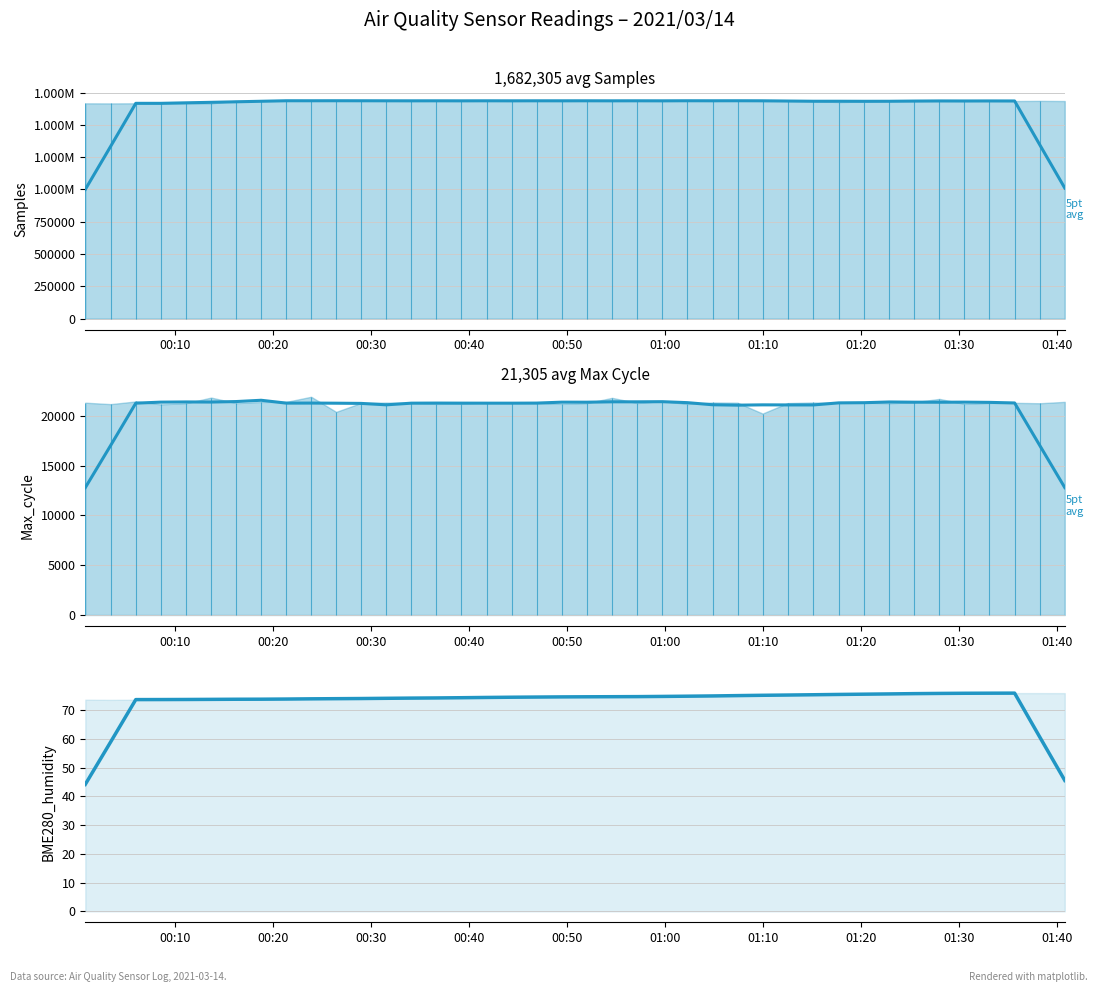

What is the difference between the maximum and minimum values in the Samples (5pt avg) series?

686580.0